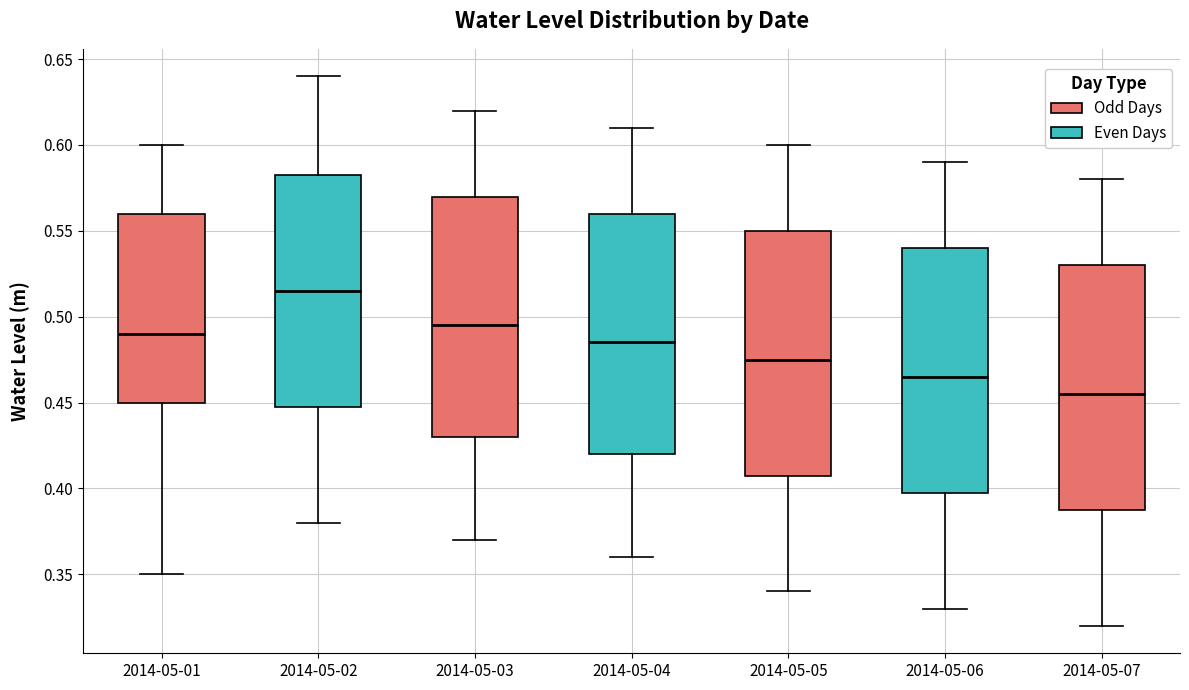

Where does the upper whisker of the box for 2014-05-03 end on the y-axis? The values are not printed on the chart, so give them approximately, as read against the axis.

0.620